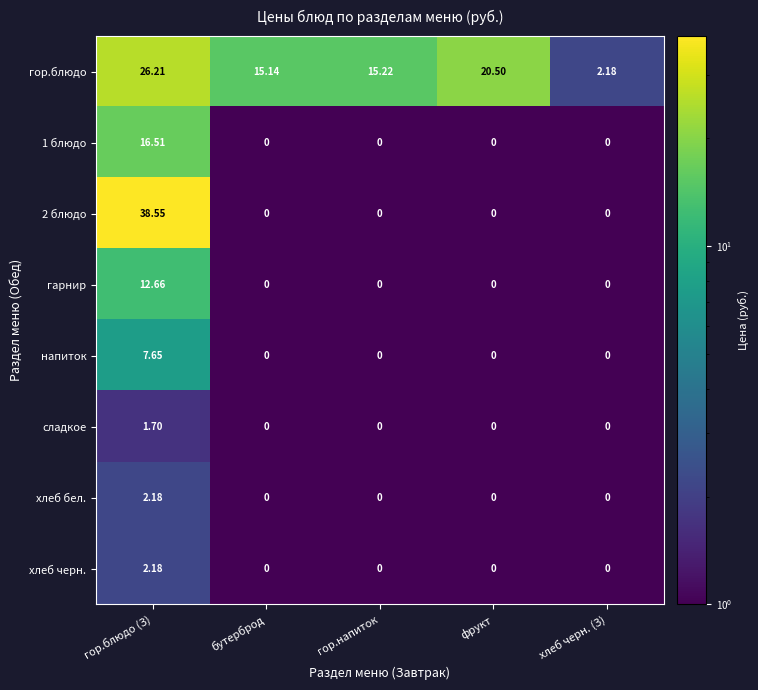

Which series has the largest total across all categories?

гор.блюдо